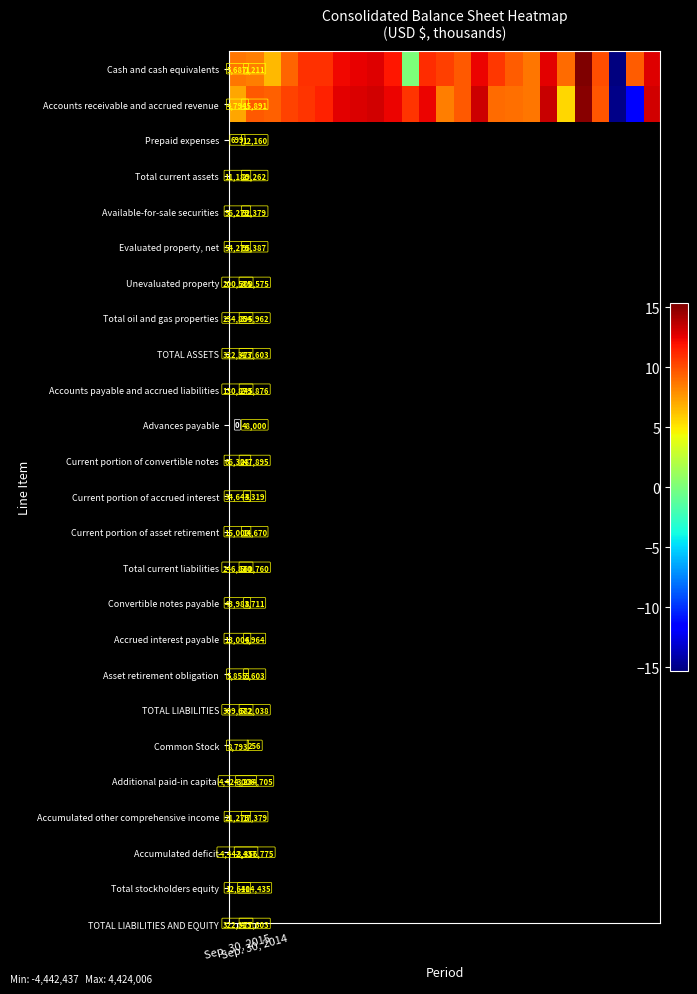

What is the difference between the maximum and minimum values in the Cash and cash equivalents series?

30.6